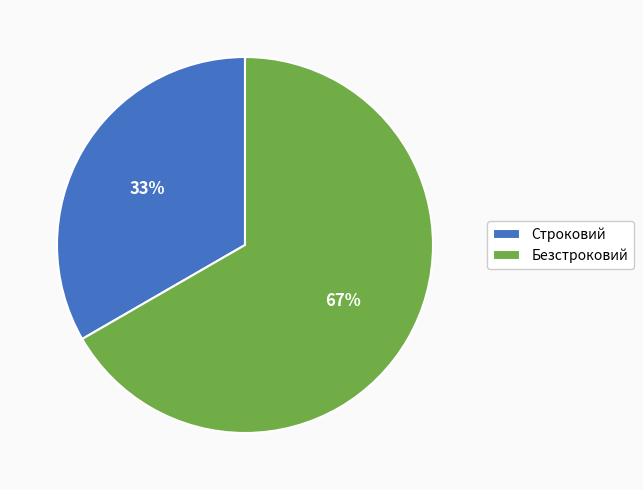

Between Безстроковий and Строковий, which is larger?

Безстроковий